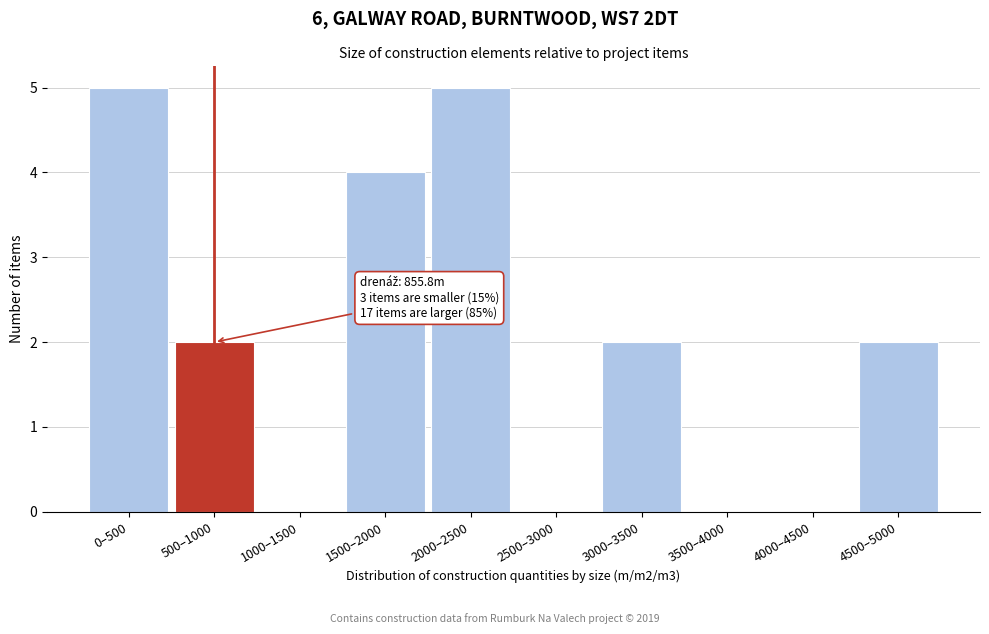

Reading left to right, list all the values displayed in this chart.

0–500=5	500–1000=2	1000–1500=0	1500–2000=4	2000–2500=5	2500–3000=0	3000–3500=2	3500–4000=0	4000–4500=0	4500–5000=2